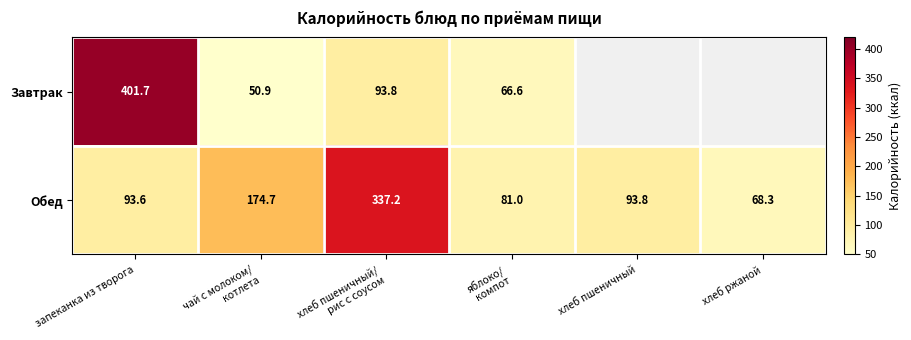

Between запеканка из творога and хлеб пшеничный/
рис с соусом, which series saw the biggest shift?

Завтрак